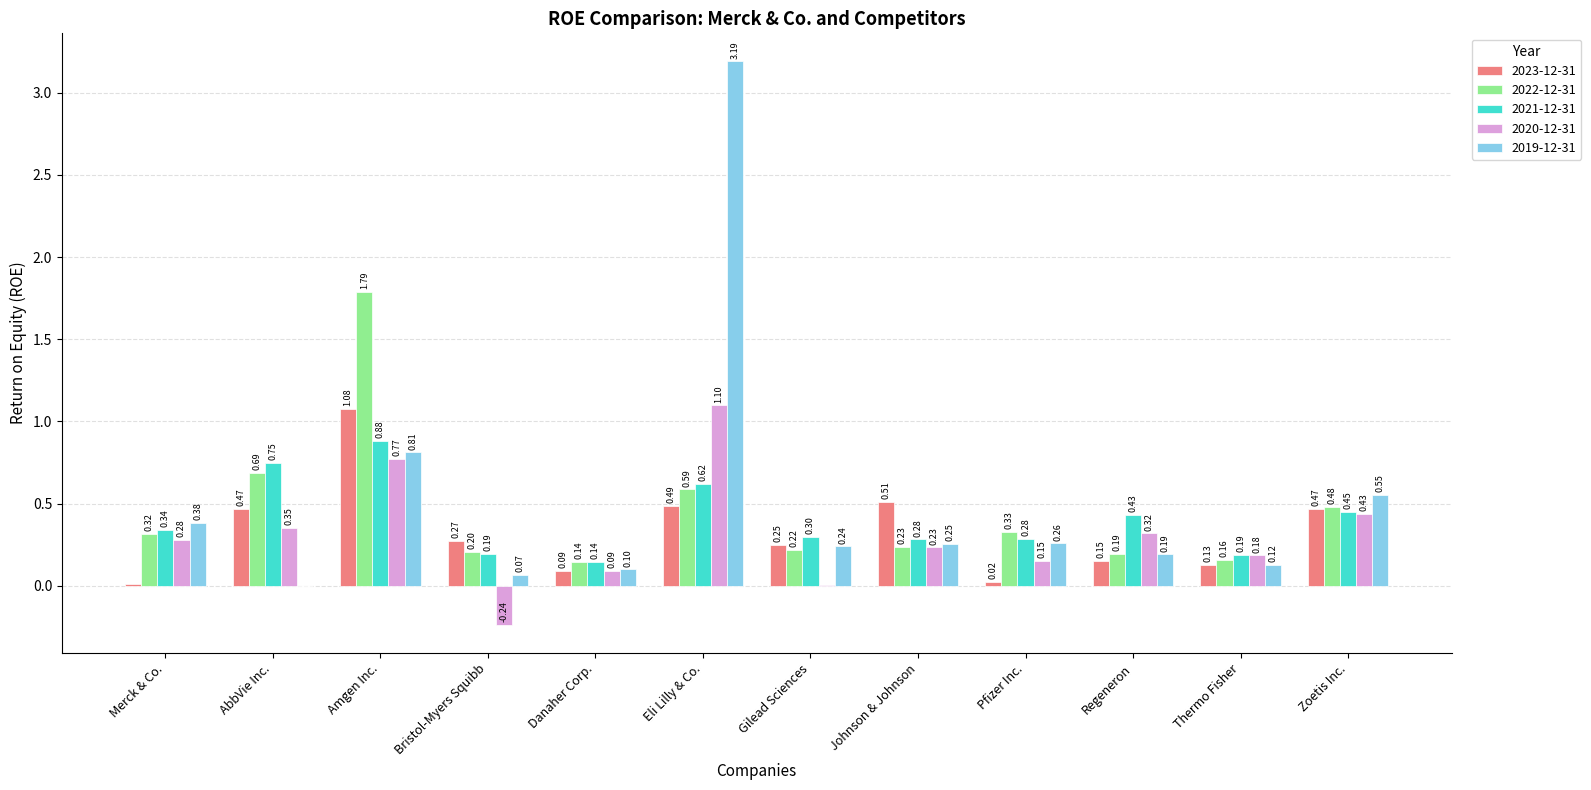

What is the total value across all series at Amgen Inc.?

5.3